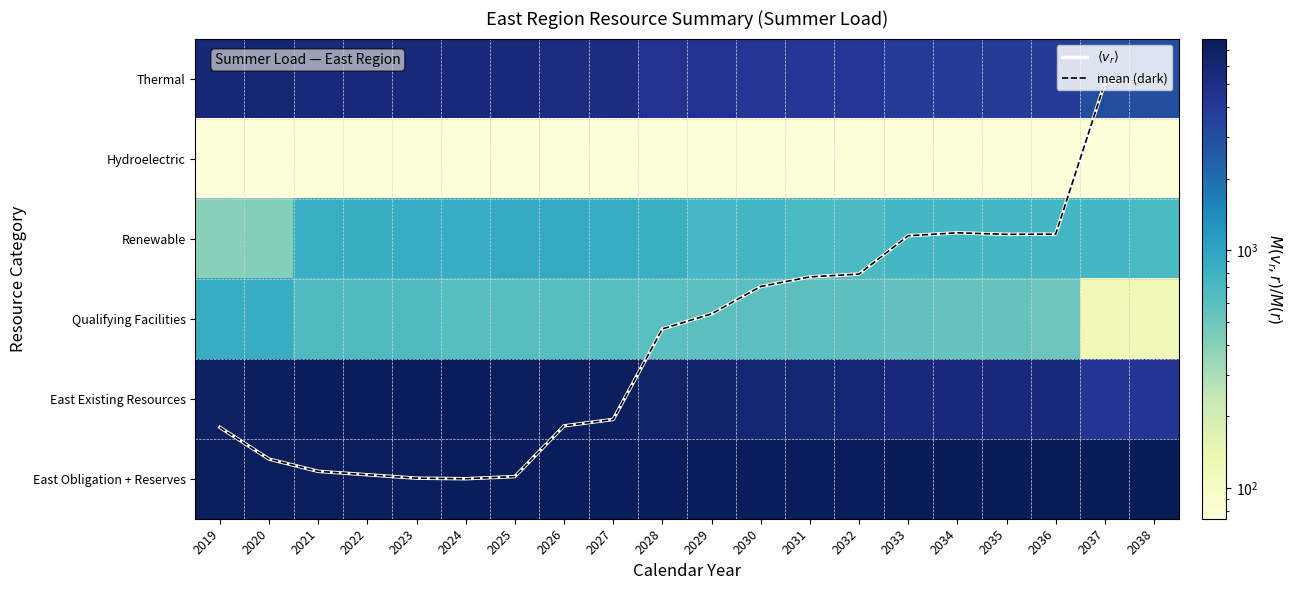

What is the sum of the East Obligation + Reserves values at 2020 and 2026?

14999.1